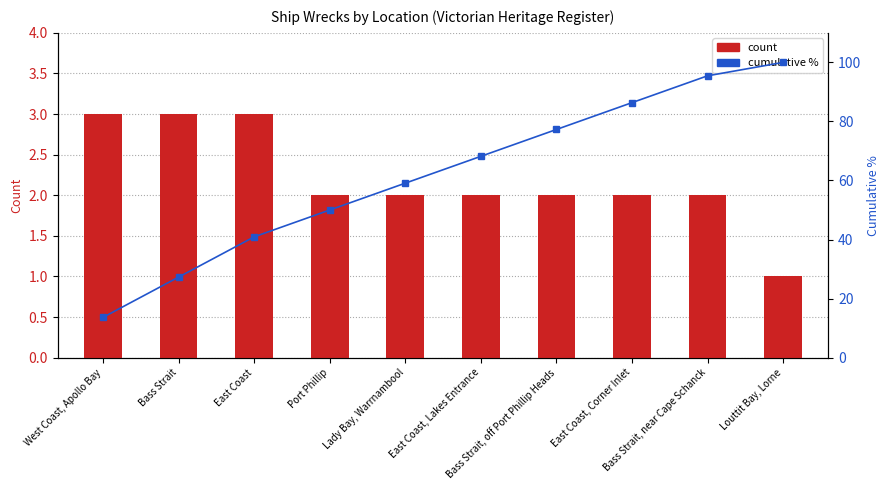

At which category is the sum across all series the highest?

Louttit Bay, Lorne